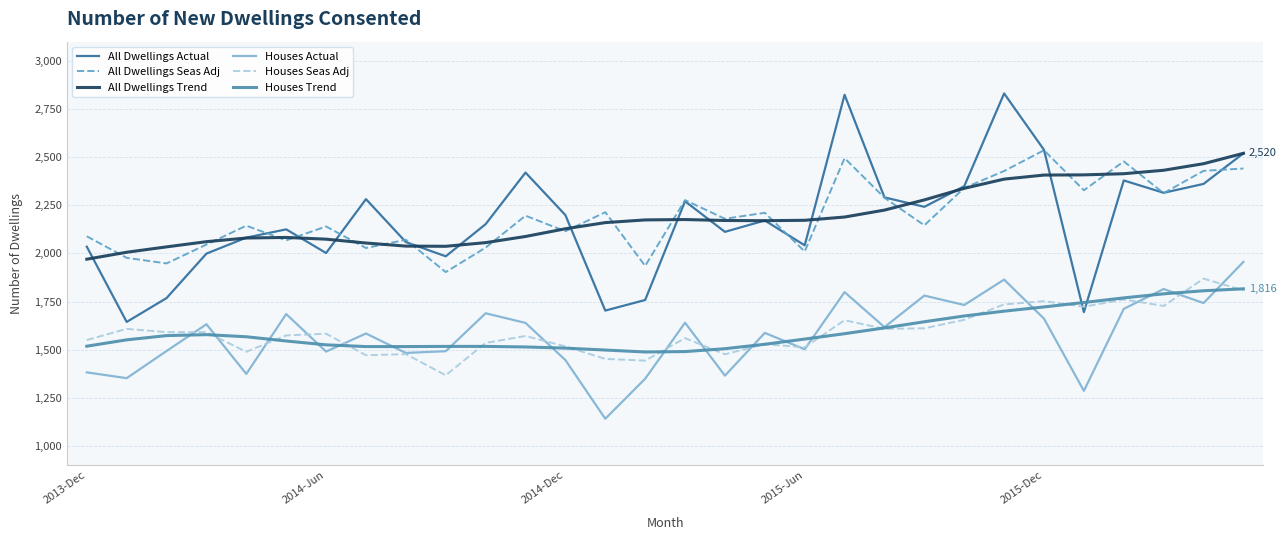

True or false: Houses Actual and All Dwellings Seas Adj intersect in this chart.

False